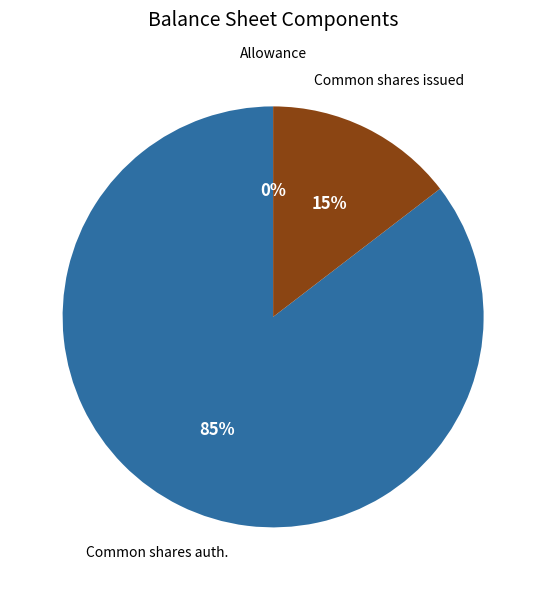

Does any single category account for the majority?

Yes